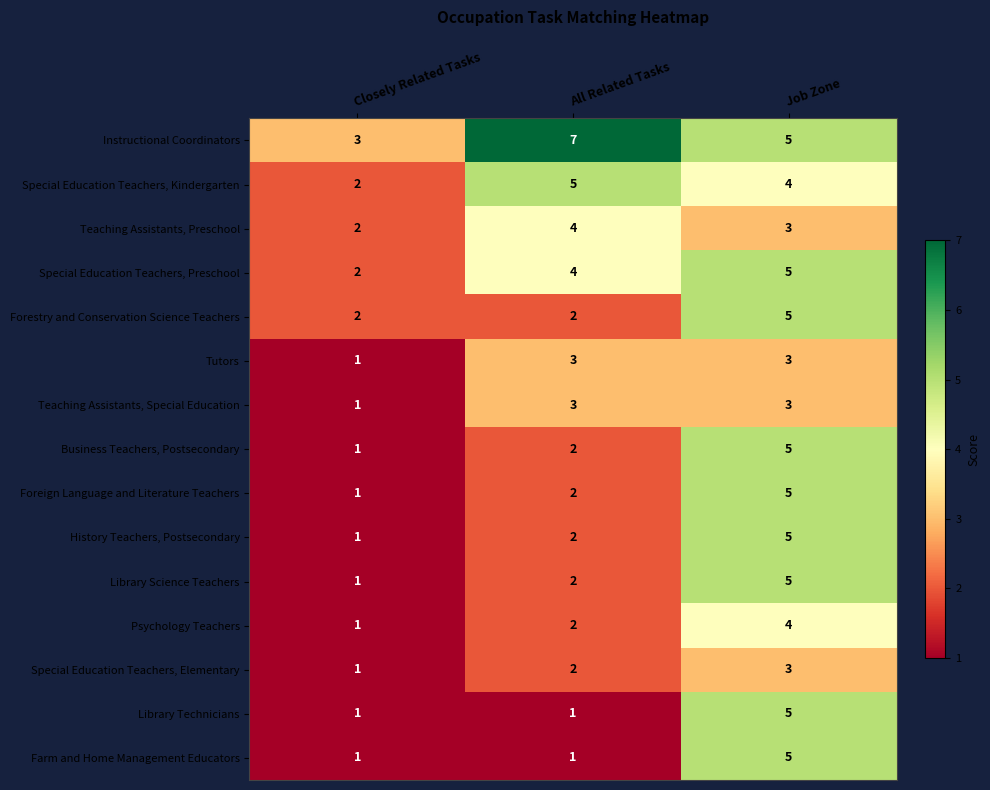

How many Instructional Coordinators values are between 3 and 7?

3